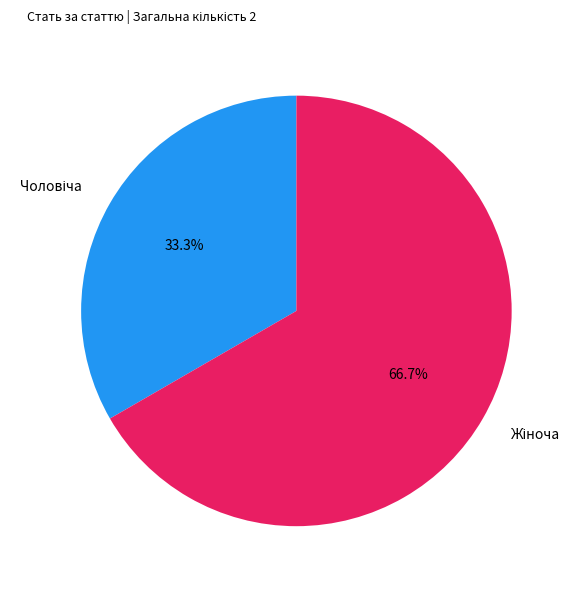

Is there a majority slice in this chart?

Yes